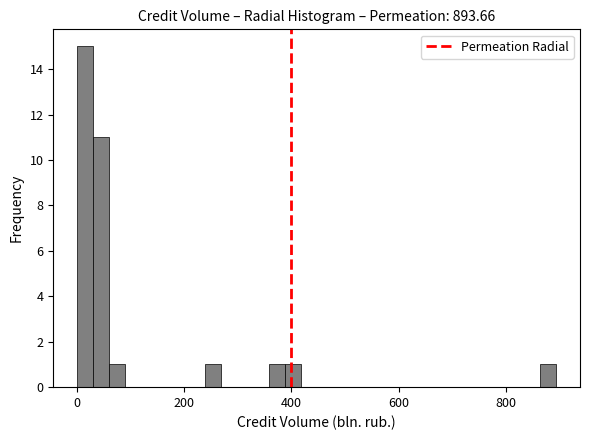

Around what value on the x-axis is the tallest bar? Give the approximate position of its centre, as read against the axis.

20